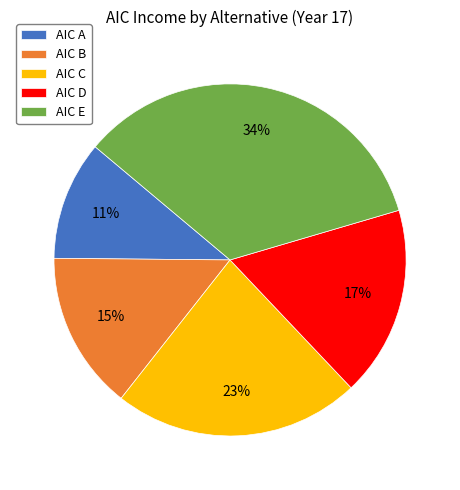

Which category has the biggest portion of the pie?

AIC E